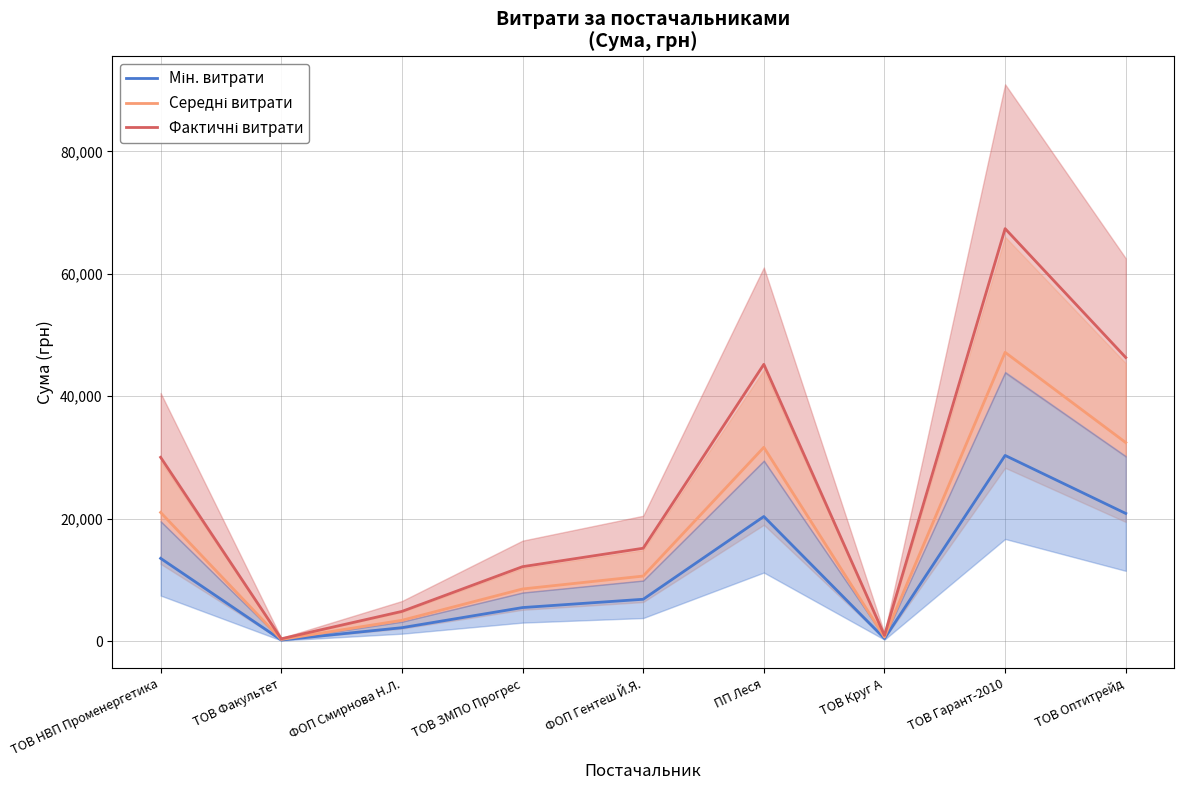

True or false: Мін. витрати and Фактичні витрати cross at least once.

False